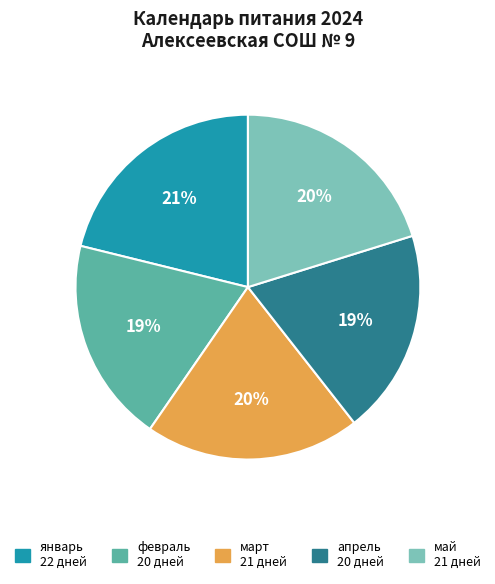

To the nearest percent, what is the average slice percentage?

20%